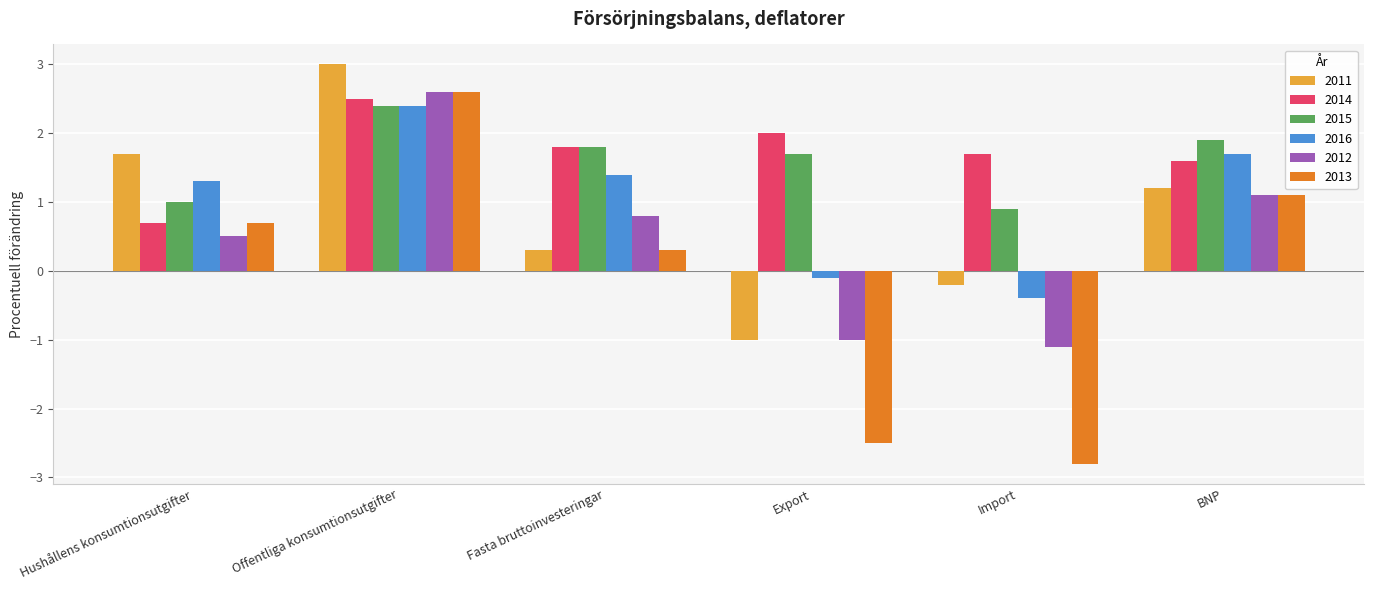

At which label does 2014 first exceed 1?

Offentliga konsumtionsutgifter